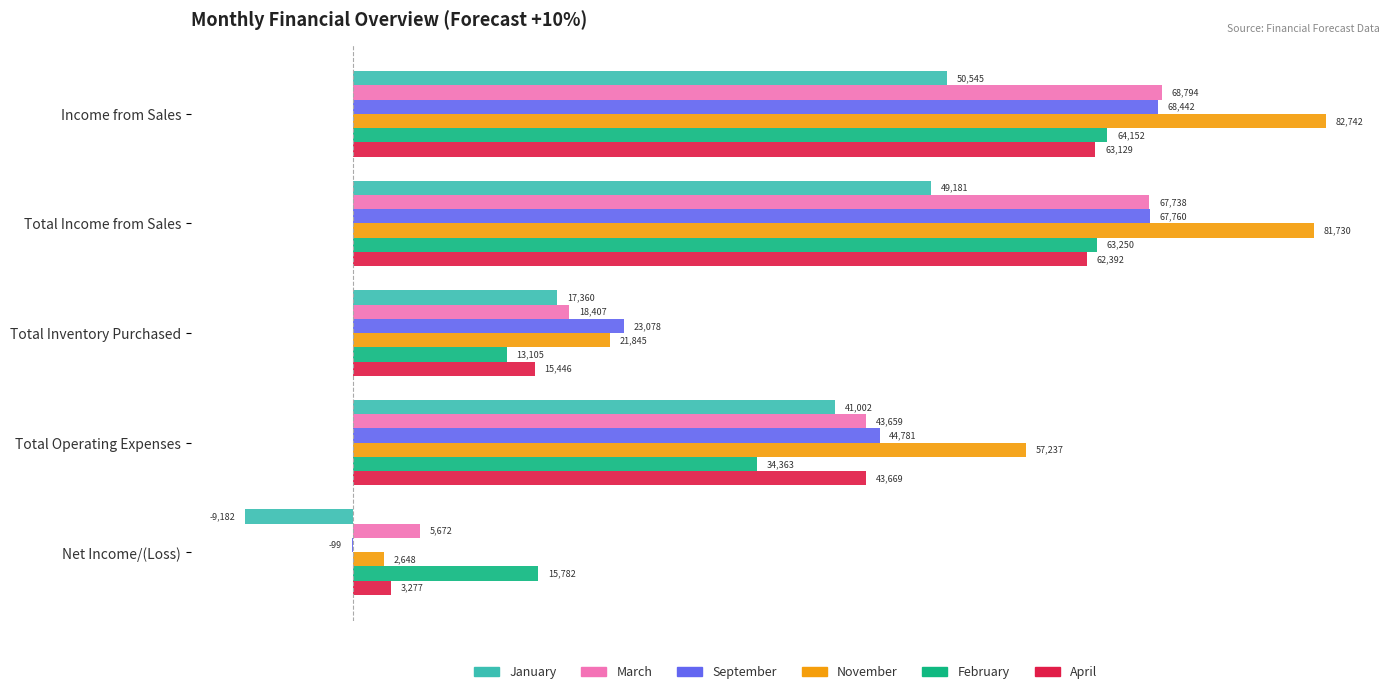

Which series has the largest total across all categories?

November